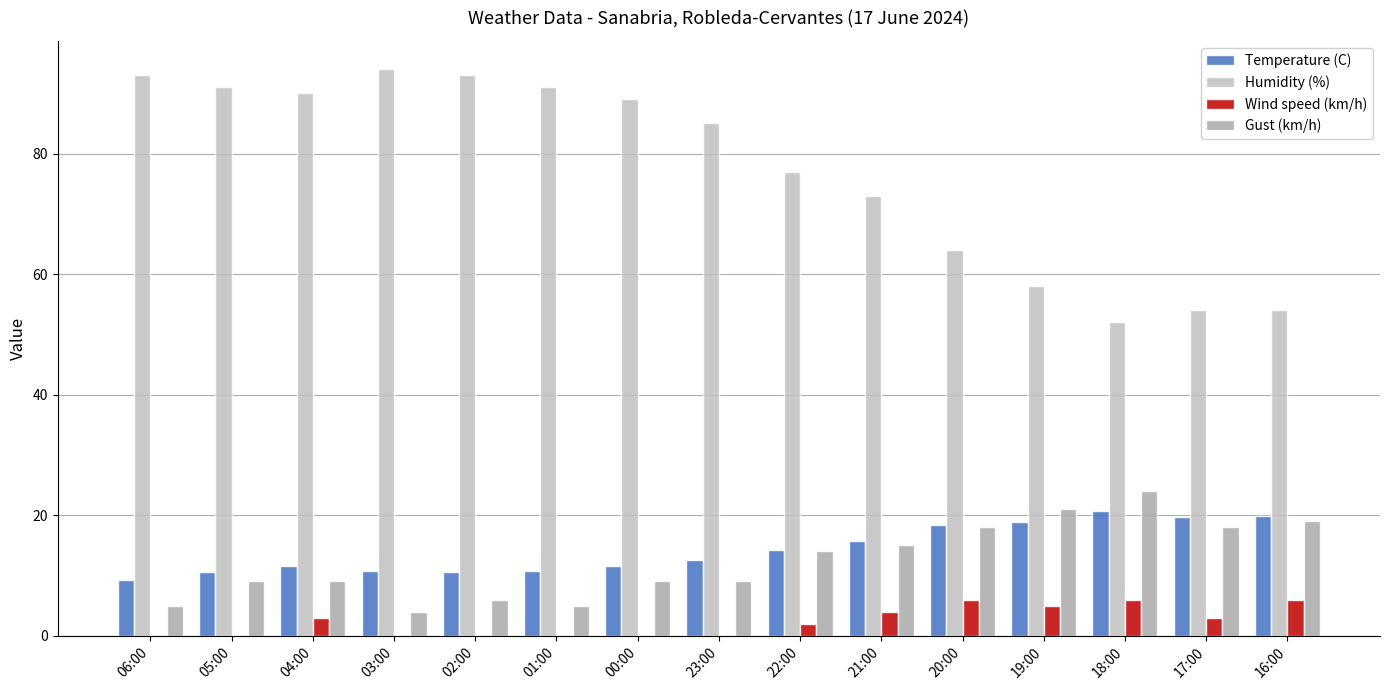

Is the value of Wind speed (km/h) at 17:00 greater than the value of Gust (km/h) at 03:00?

No